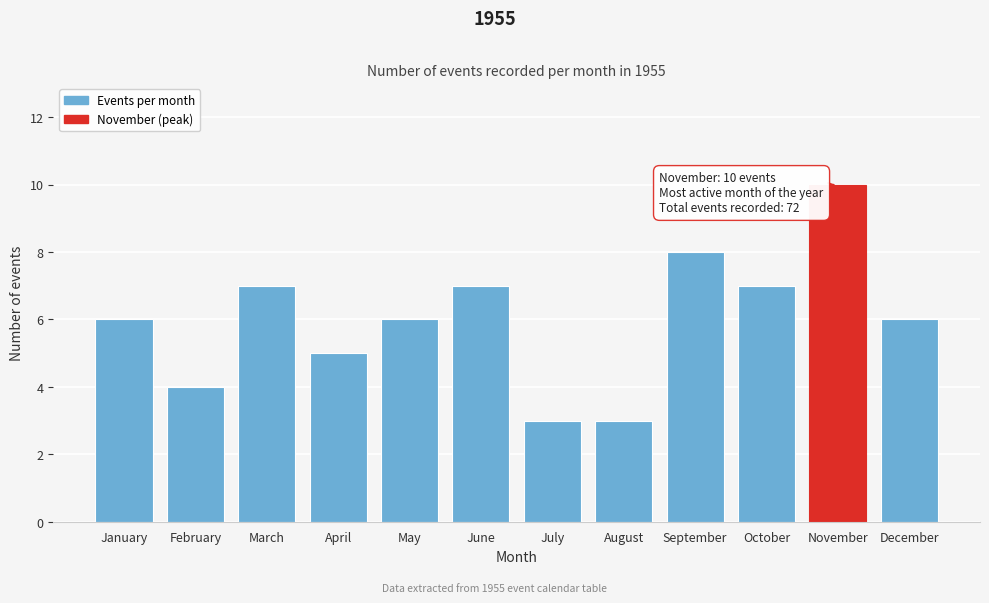

Reading left to right, what are all the values shown in this chart?

January=6	February=4	March=7	April=5	May=6	June=7	July=3	August=3	September=8	October=7	November=10	December=6